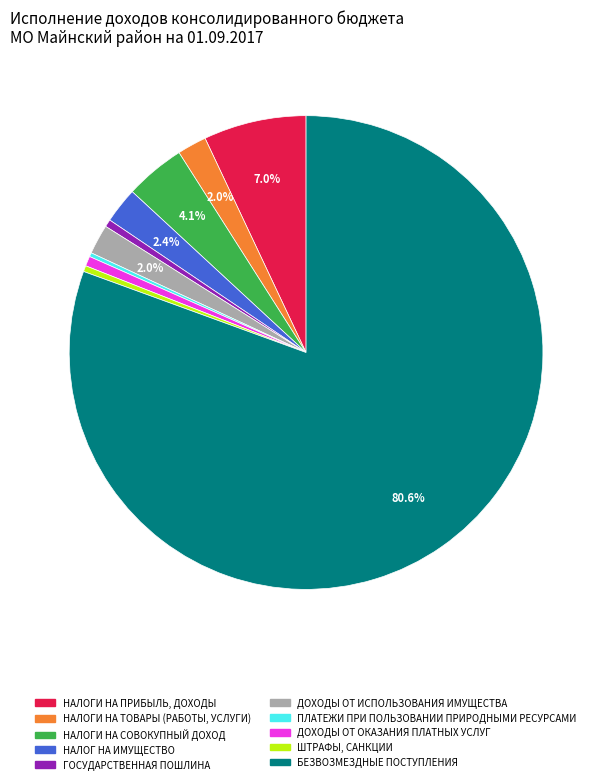

To the nearest percent, what is the difference between the ДОХОДЫ ОТ ИСПОЛЬЗОВАНИЯ ИМУЩЕСТВА and ШТРАФЫ, САНКЦИИ slice percentages?

2%